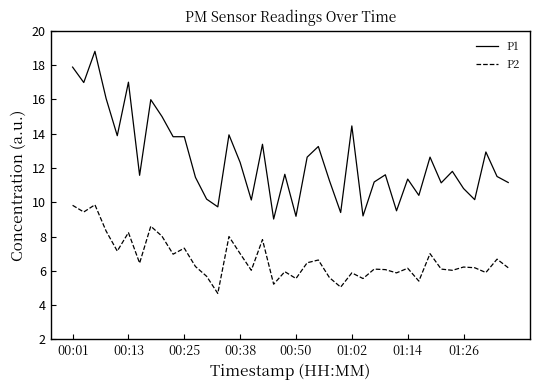

Which series has the widest spread of values?

P1